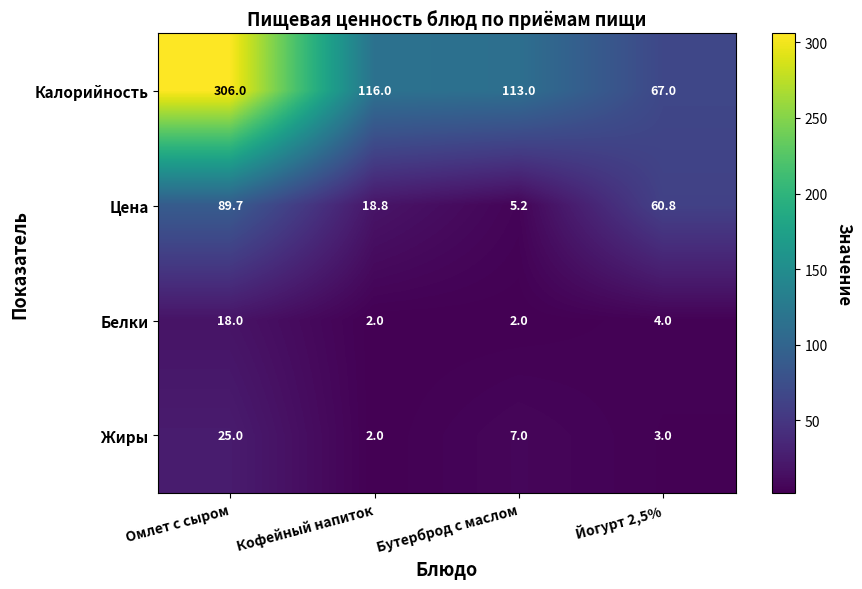

What is the difference between the highest and lowest values at Кофейный напиток?

114.0